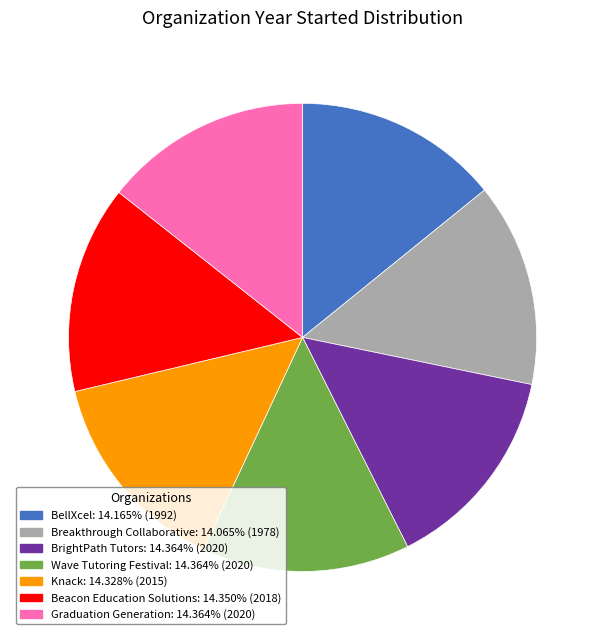

Combined, do Breakthrough Collaborative and BellXcel account for over 50%?

No